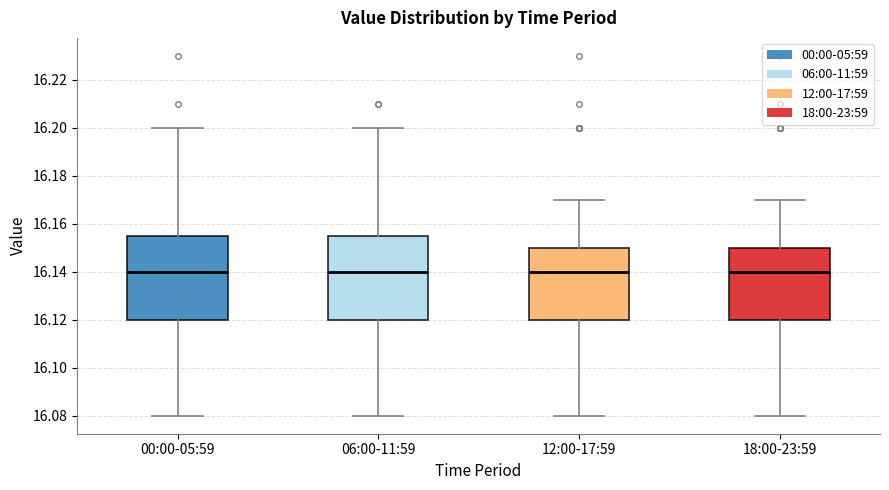

Reading left to right, transcribe this box plot: for each box, give where its median line is, the range the box spans, and where its two whiskers end, as read against the y-axis. The values are not printed on the chart, so give them approximately, as read against the axis.

00:00-05:59: median 16.140, box 16.120 to 16.156, whiskers 16.080 to 16.200
06:00-11:59: median 16.140, box 16.120 to 16.156, whiskers 16.080 to 16.200
12:00-17:59: median 16.140, box 16.120 to 16.150, whiskers 16.080 to 16.170
18:00-23:59: median 16.140, box 16.120 to 16.150, whiskers 16.080 to 16.170